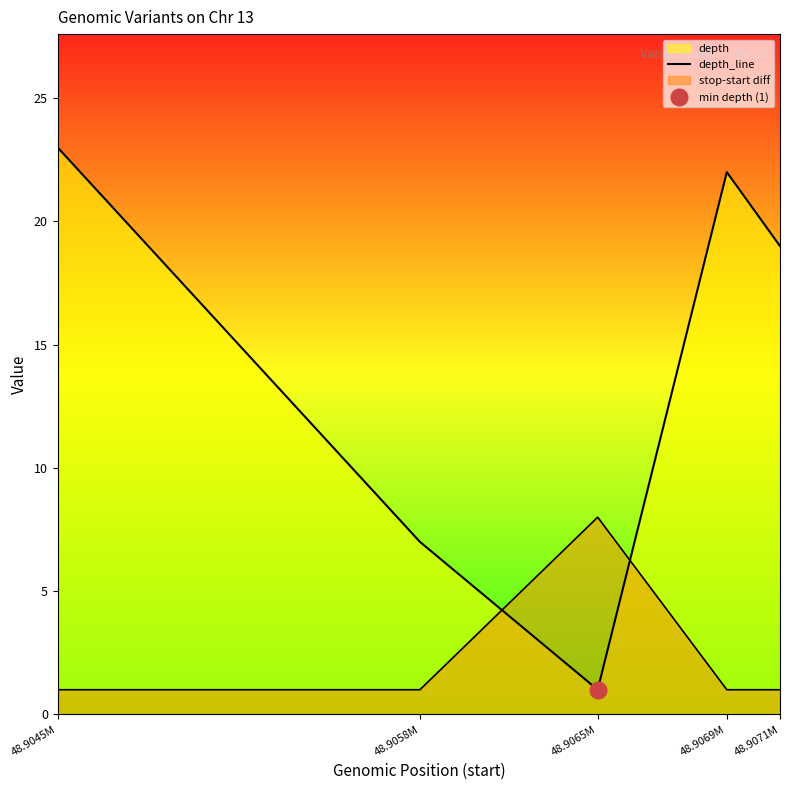

Between 48.9045M and 48.9069M, which is larger?

48.9045M